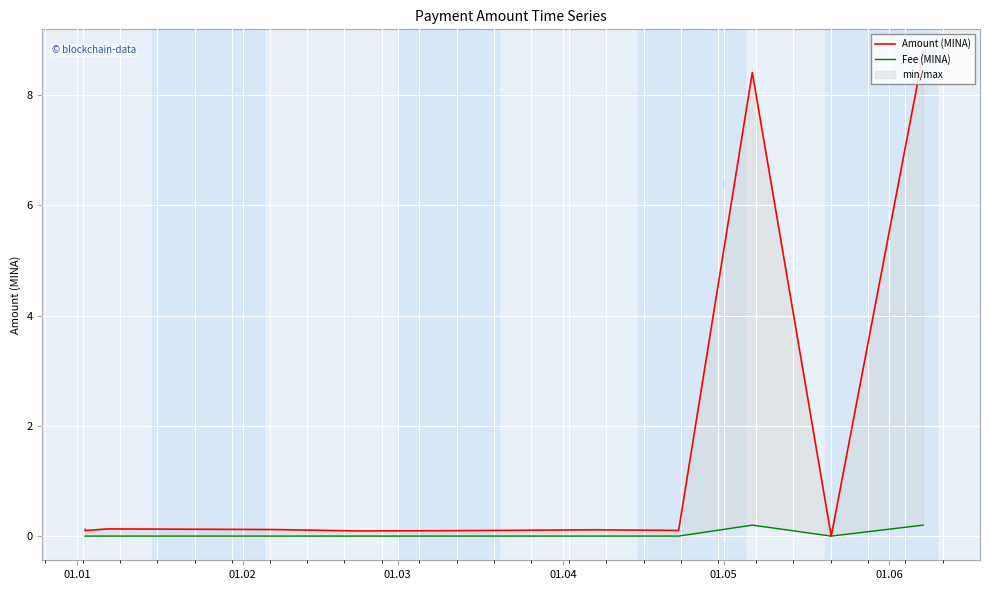

Reading left to right, transcribe all the data shown in this chart.

Amount (MINA): 0.1	0.1	0.1	0.1	0.1	0.1	0.1	0.1	0.1	8.4	0.0	8.8
Fee (MINA): 0.0	0.0	0.0	0.0	0.0	0.0	0.0	0.0	0.0	0.2	0.0	0.2